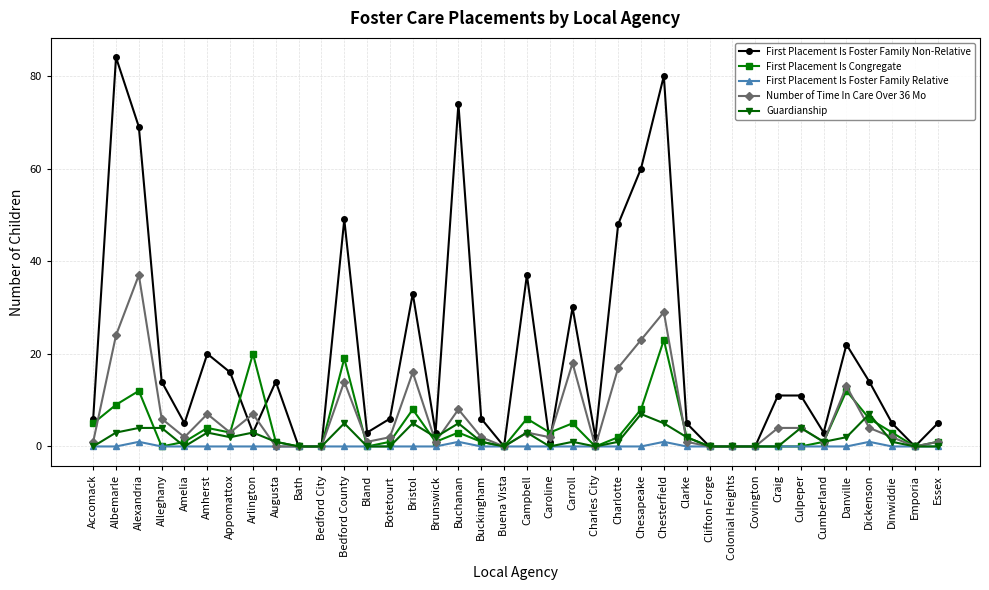

Which label corresponds to the largest value in the chart?

Albemarle